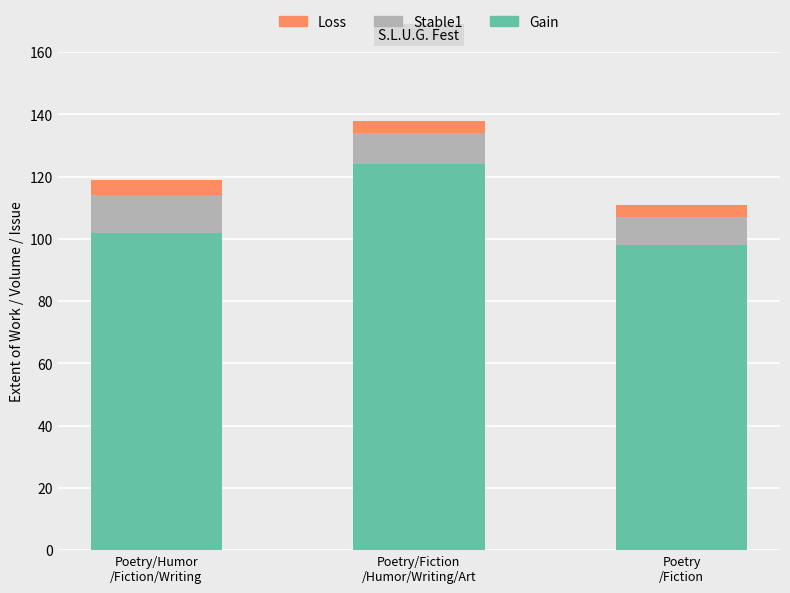

What is the lowest value of the Gain series?

98